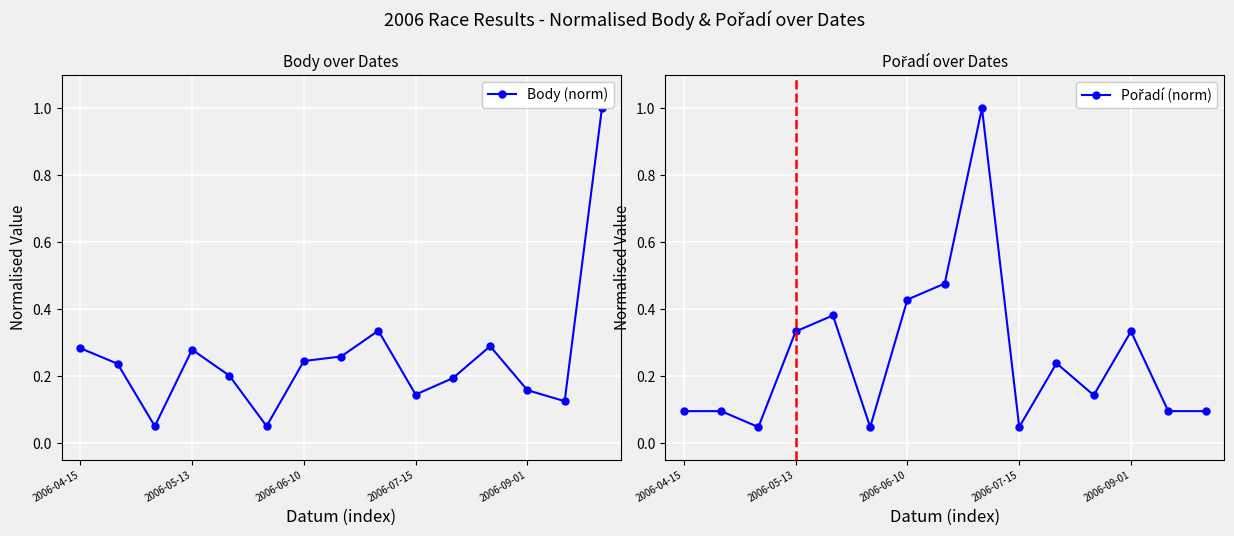

Which series has the largest range (max minus min)?

Pořadí (norm)